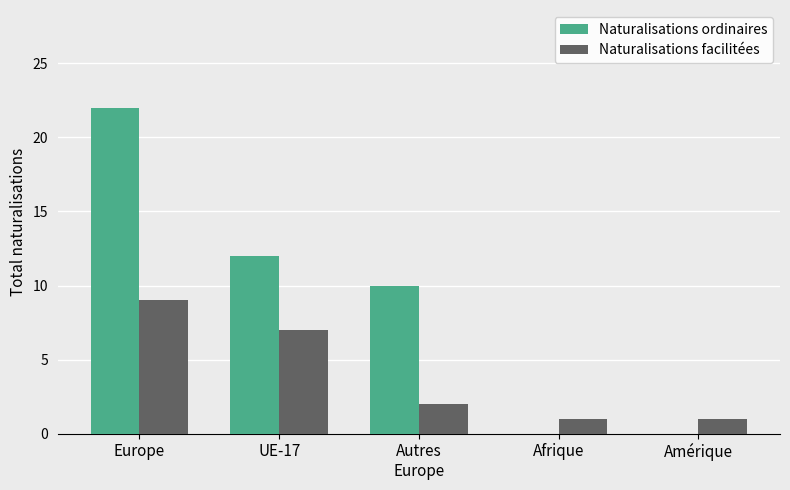

Which series has the largest total across all categories?

Naturalisations ordinaires